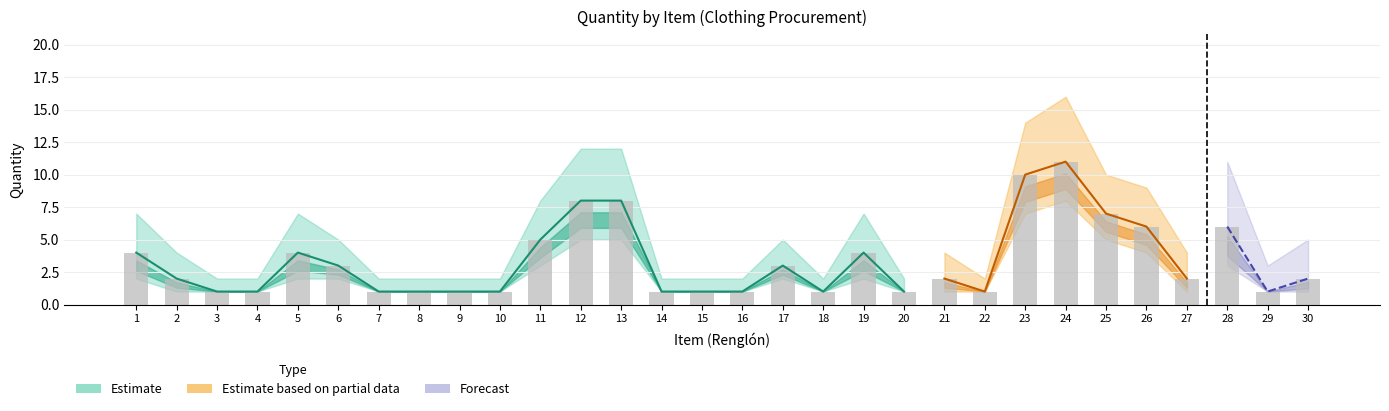

What is the change in value from 17 to 27?

-1